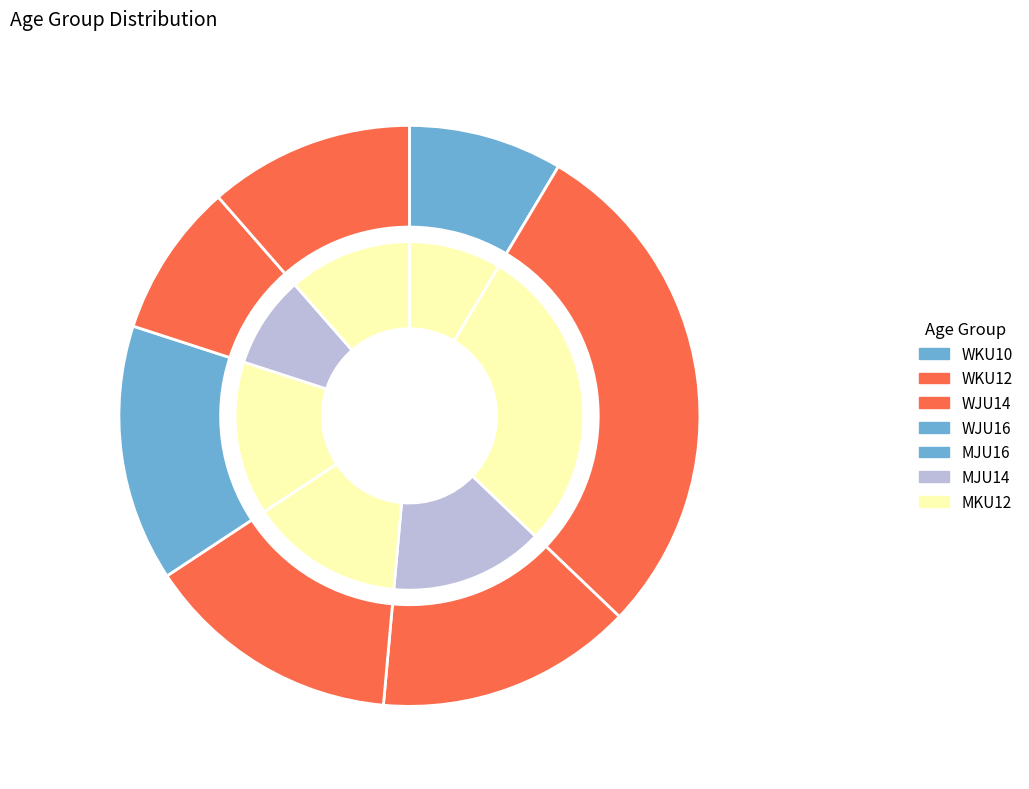

Which has a higher value, MKU12 or WKU10?

MKU12